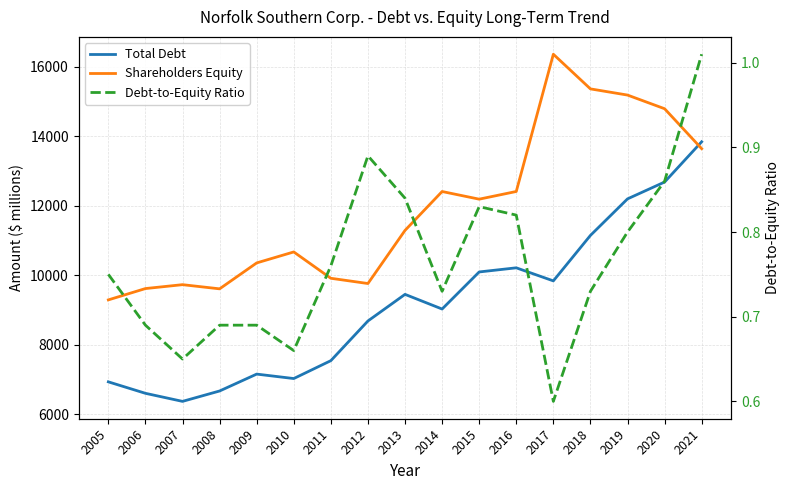

What is the sum of all Shareholders Equity values?

202562.0